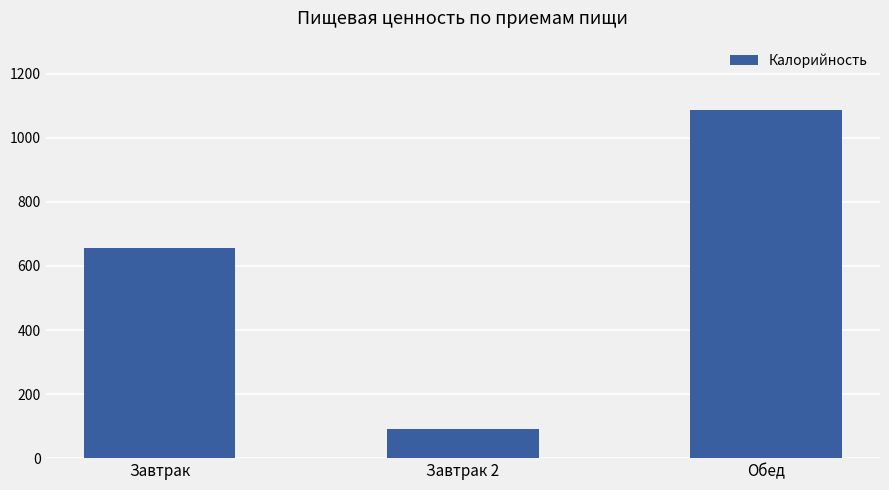

Rank the categories by value from highest to lowest.

Обед, Завтрак, Завтрак 2